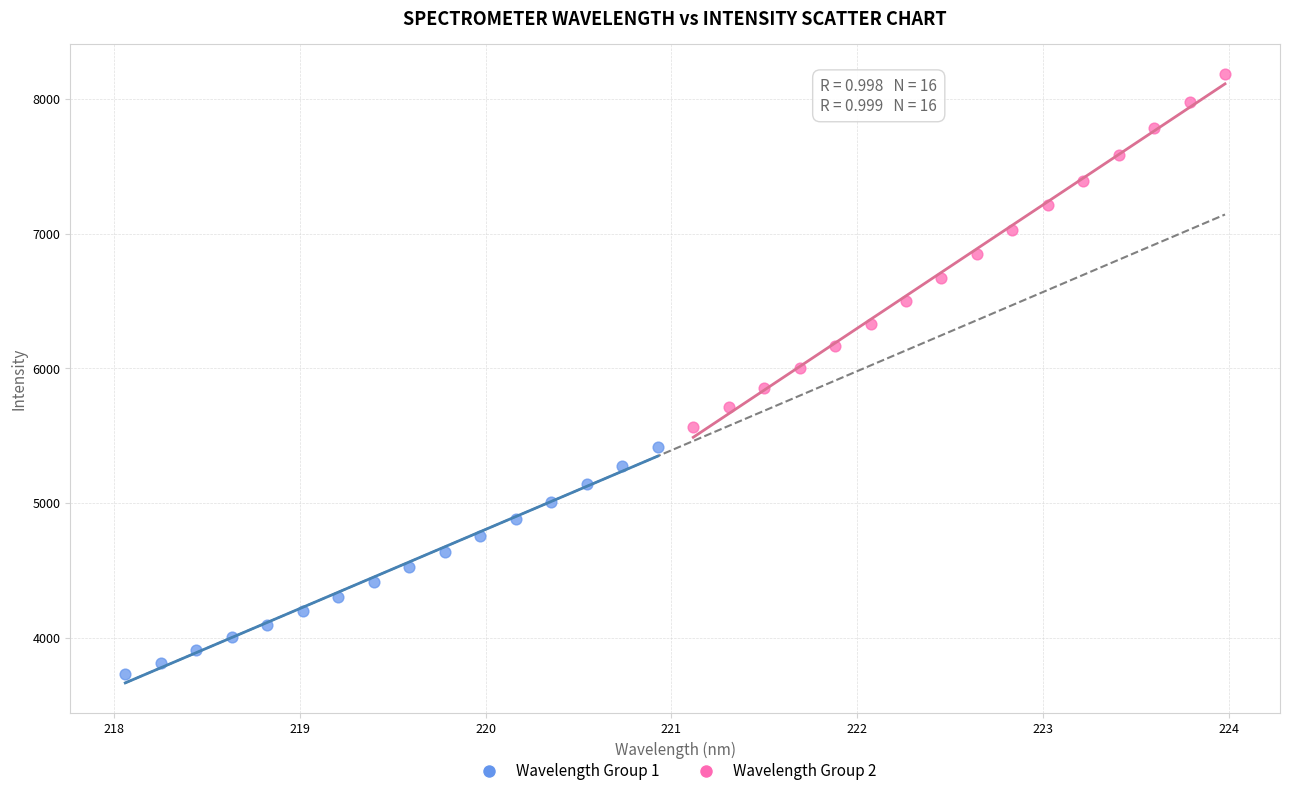

Which series reaches the maximum Y coordinate?

Wavelength Group 2